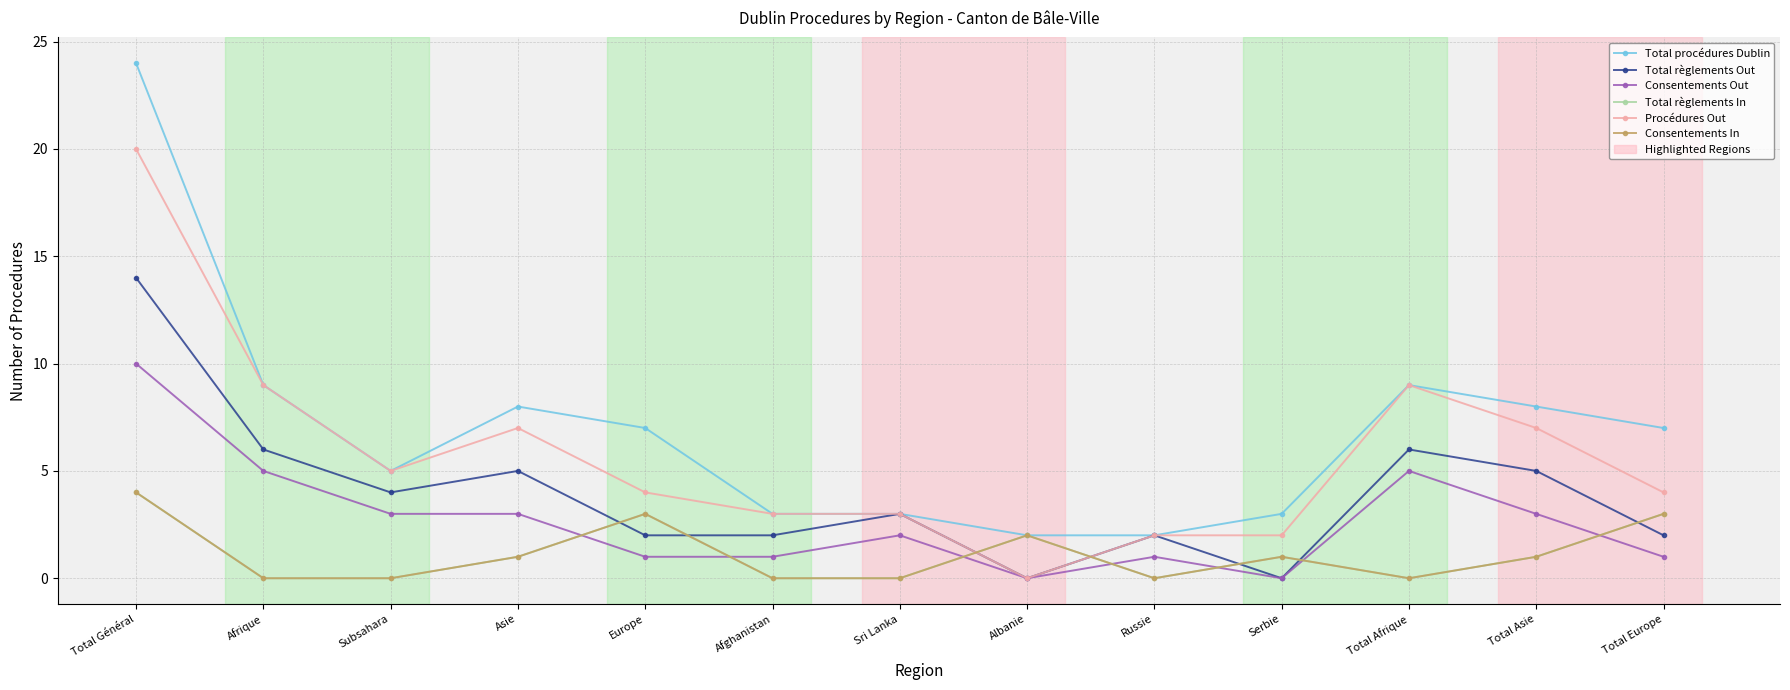

What is the label of the 10th point from the right?

Asie